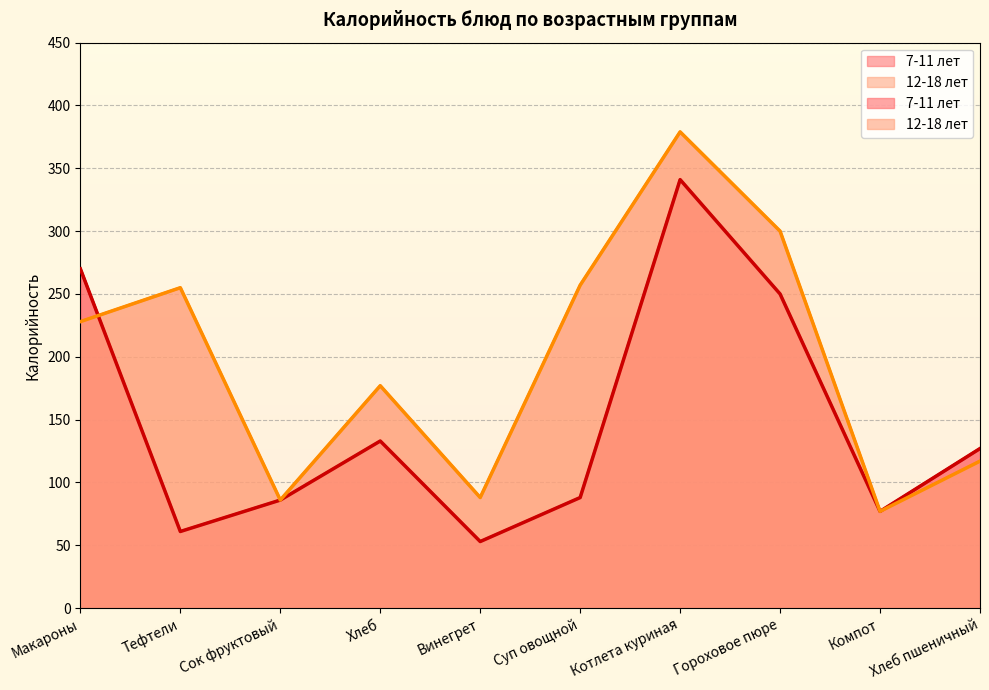

Reading left to right, extract all data points from this chart.

7-11 лет: 270	61	86	133	53	88	341	250	77	127
12-18 лет: 228	255	86	177	88	257	379	300	77	117